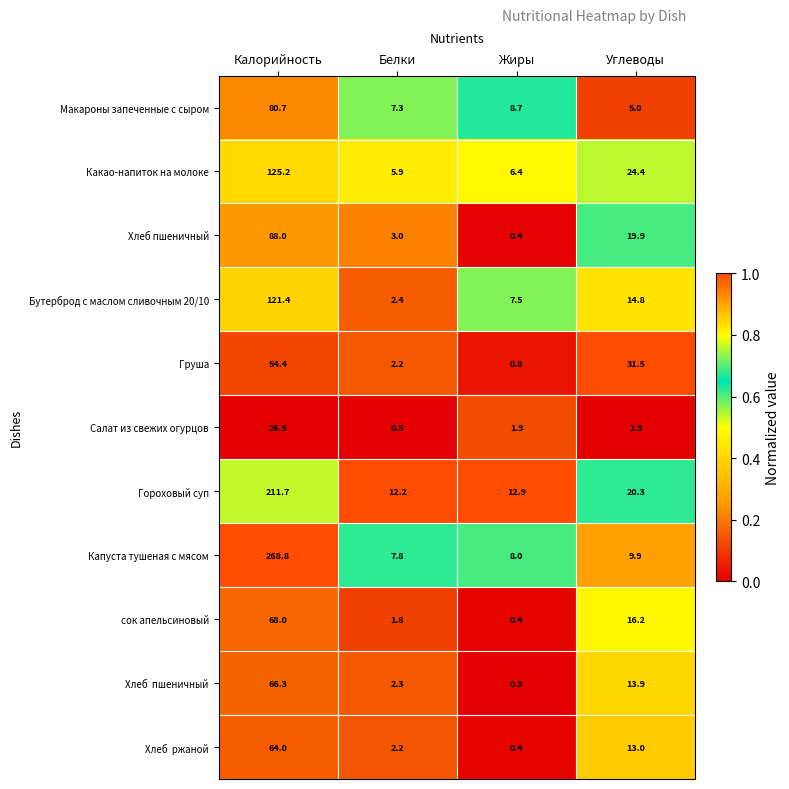

How many categories are shown in the chart?

4